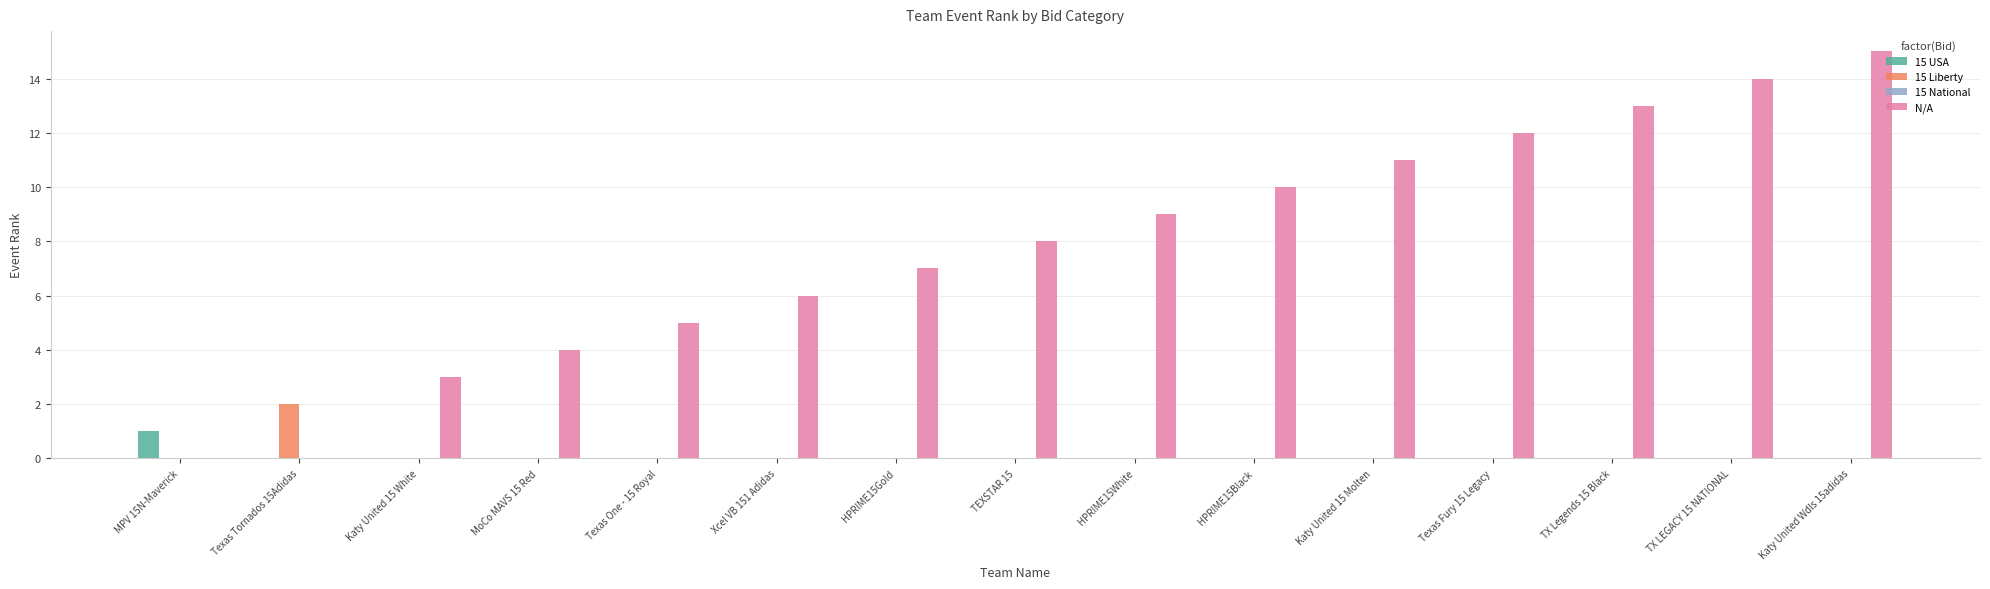

Which series has the largest total across all categories?

N/A